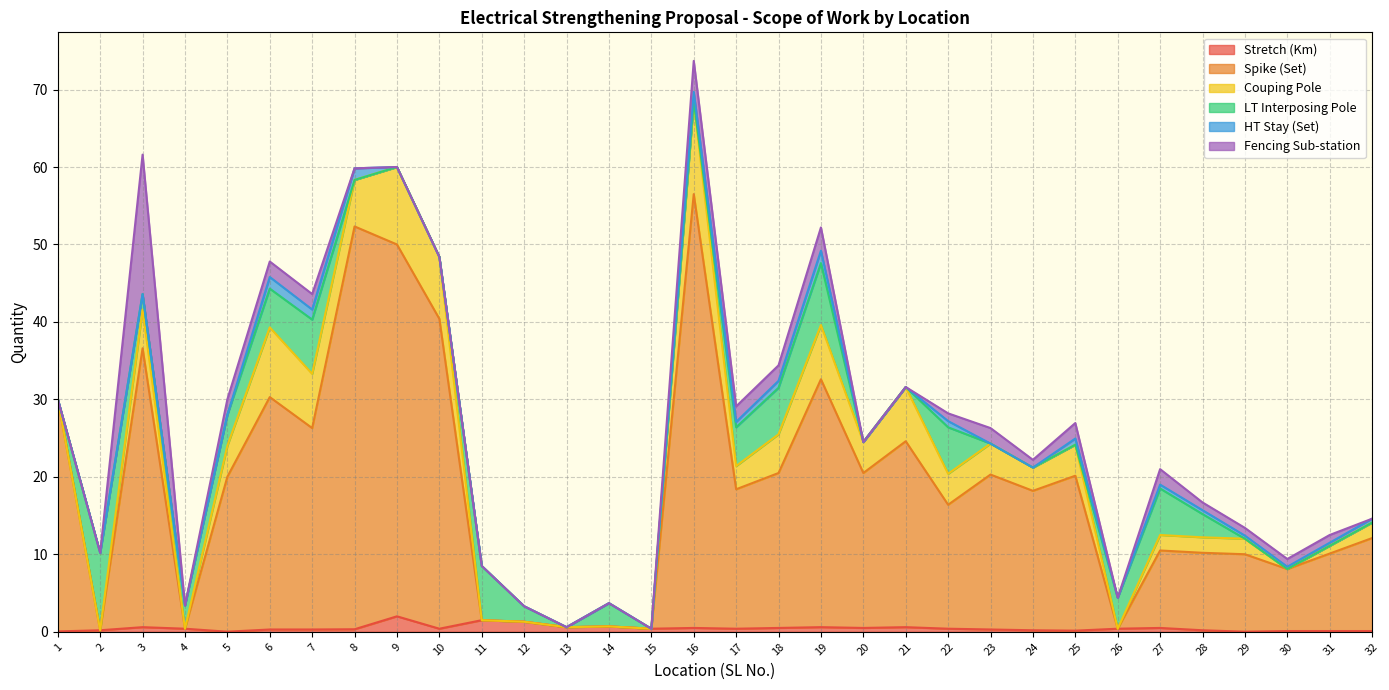

In HT Stay (Set), how many points are higher than both neighbors (excluding endpoints)?

6